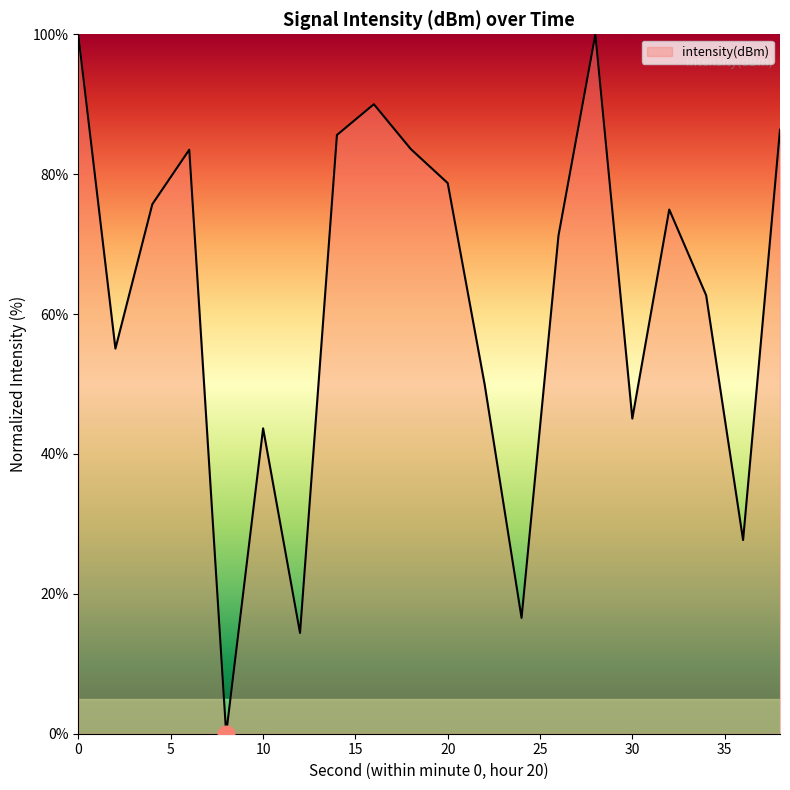

What is the greatest value displayed?

100.0